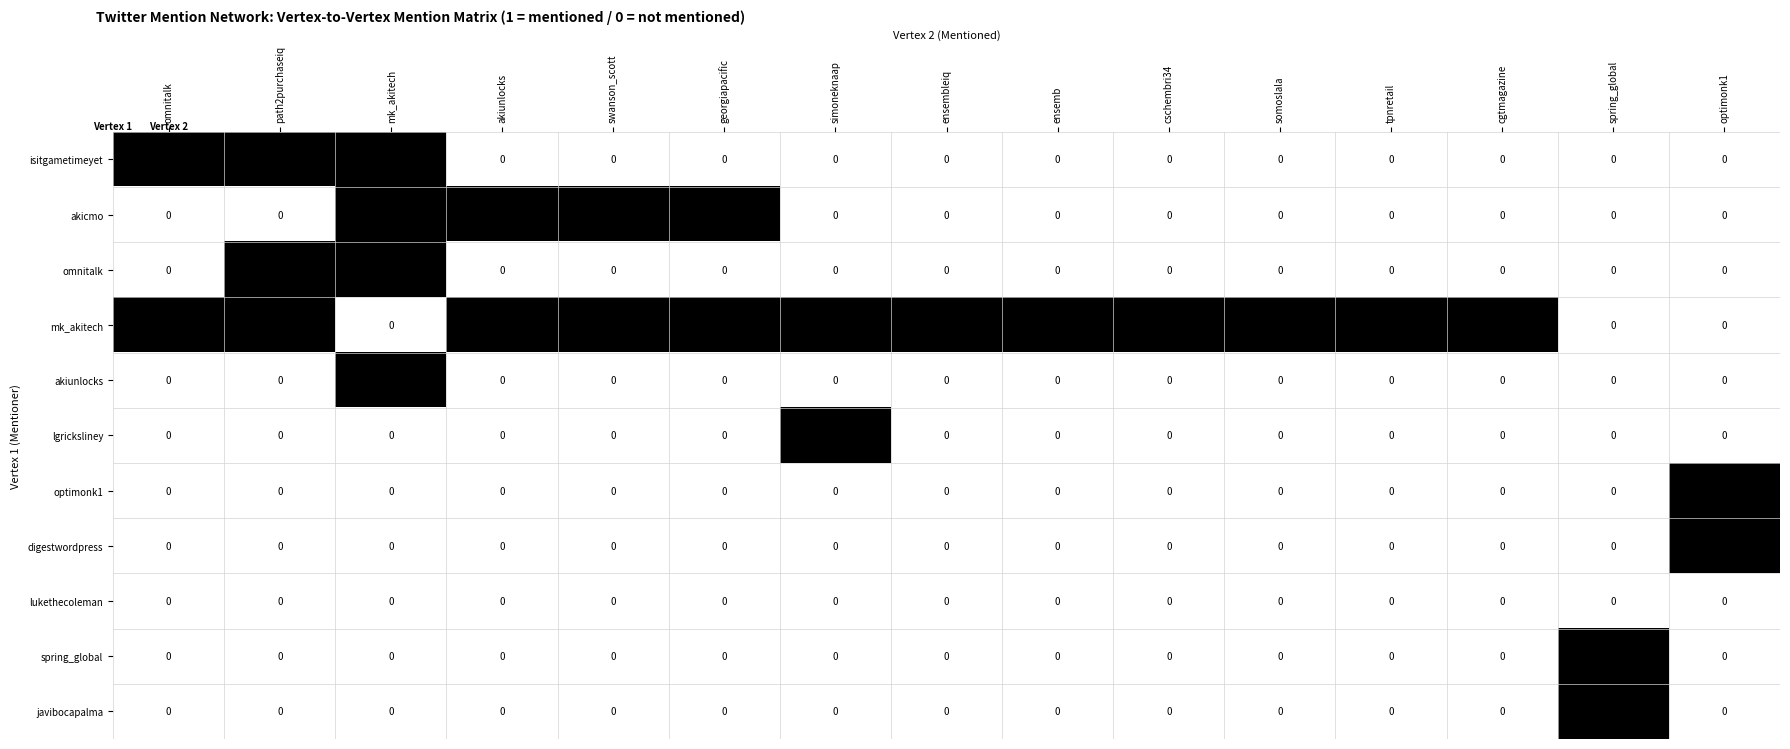

Is it true that digestwordpress equals 0 at somoslala?

True